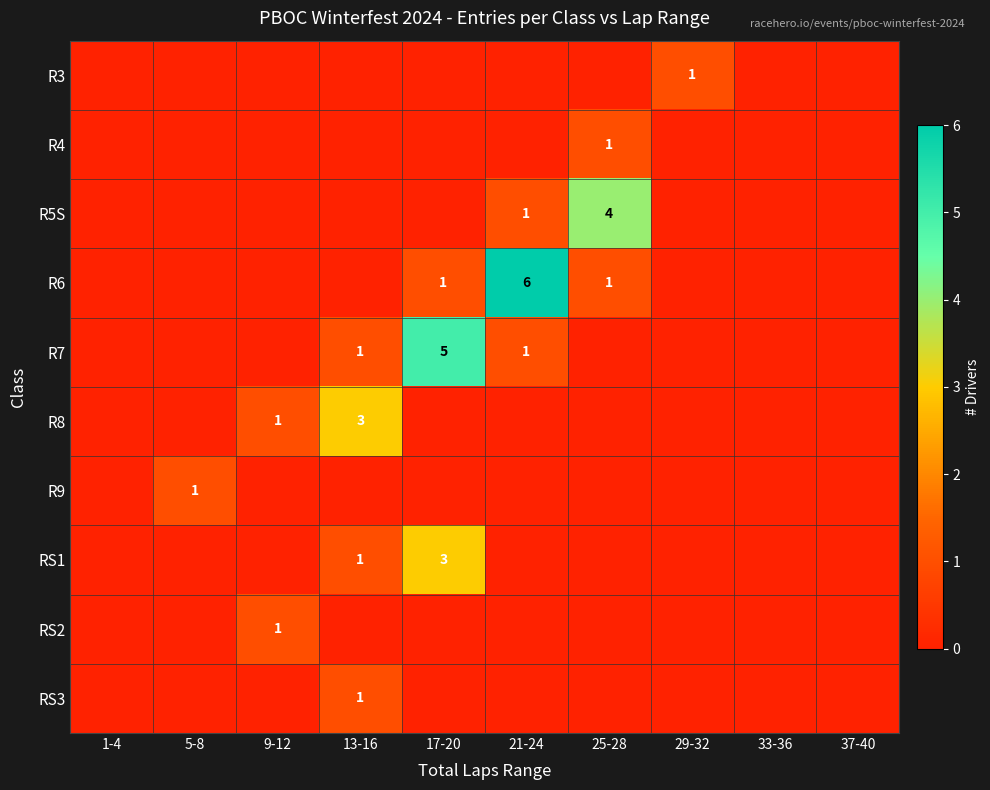

Is it true that R5S equals 2 at 21-24?

False